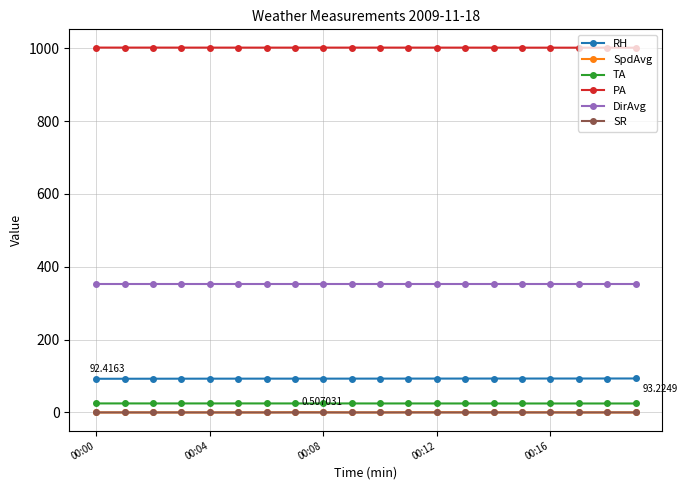

What are all the series names shown in the legend?

RH, SpdAvg, TA, PA, DirAvg, SR